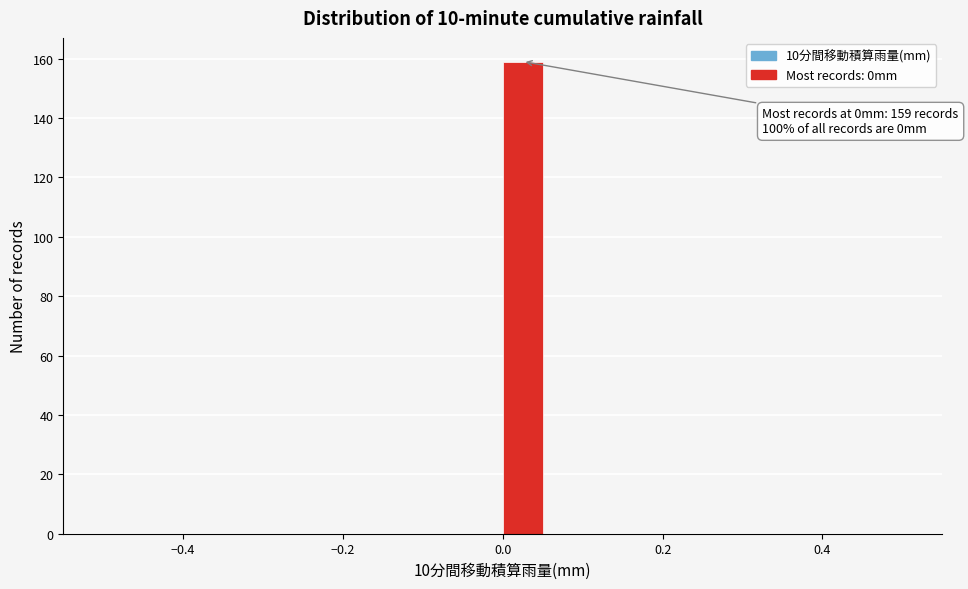

Around what value on the x-axis is the tallest bar? Give the approximate position of its centre, as read against the axis.

0.02